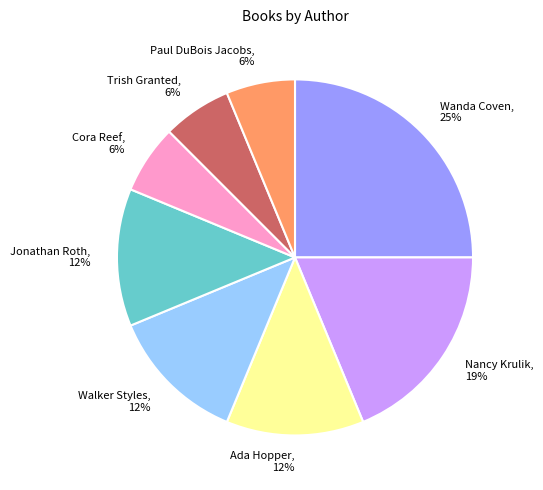

To the nearest percent, what is the difference between the largest and smallest slice percentages?

19%